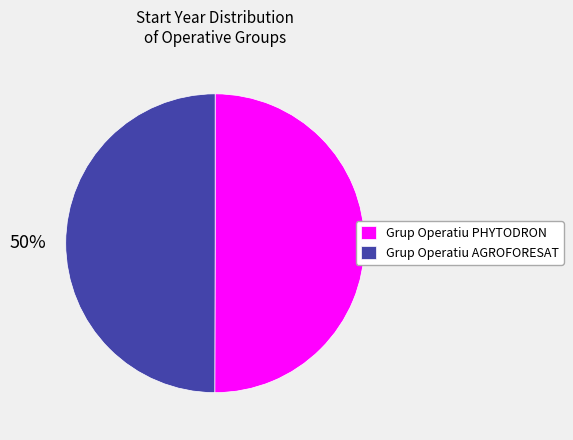

How many segments does this pie chart have?

2